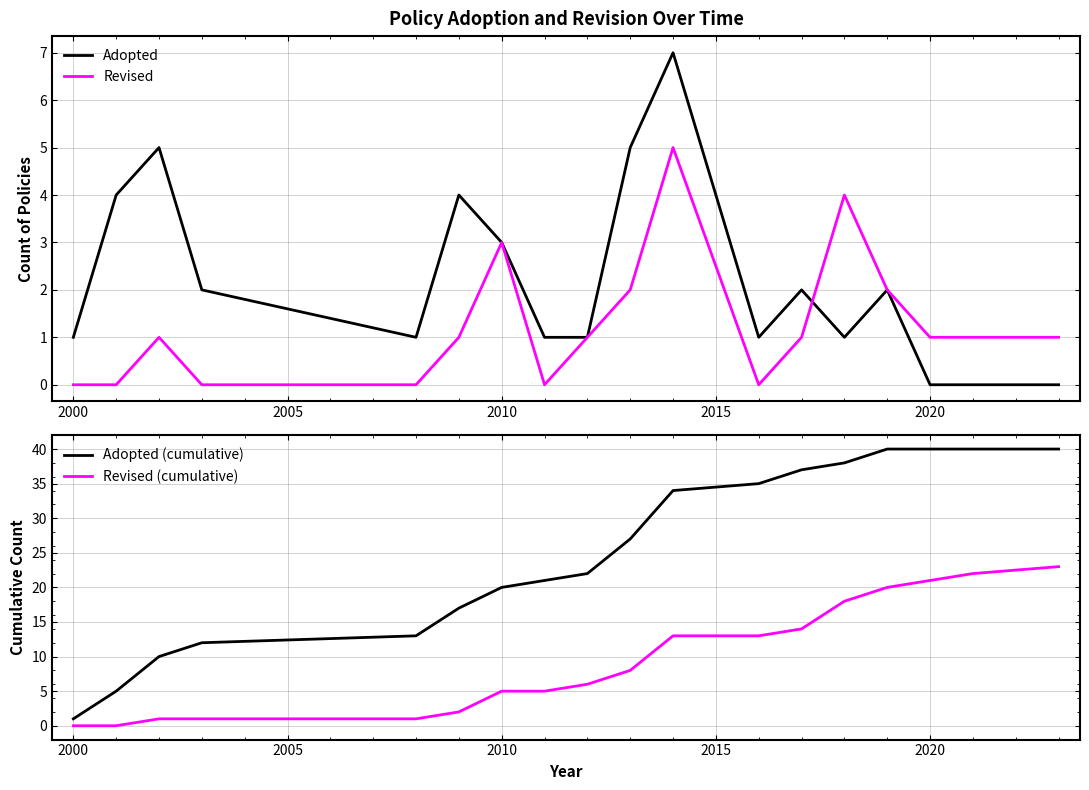

True or false: Revised (cumulative) and Adopted (cumulative) cross at least once.

False